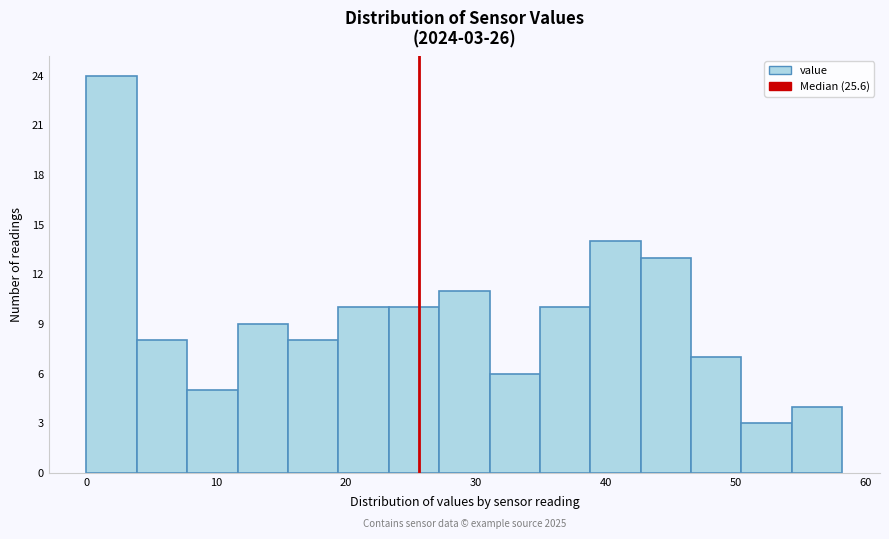

Around what value on the x-axis is the tallest bar? Give the approximate position of its centre, as read against the axis.

2